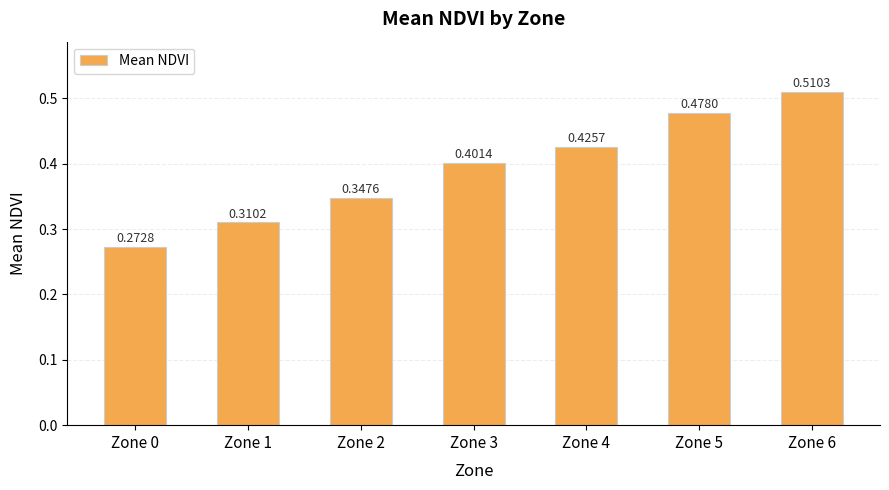

List the labels in order of value, largest first.

Zone 6, Zone 5, Zone 4, Zone 3, Zone 2, Zone 1, Zone 0